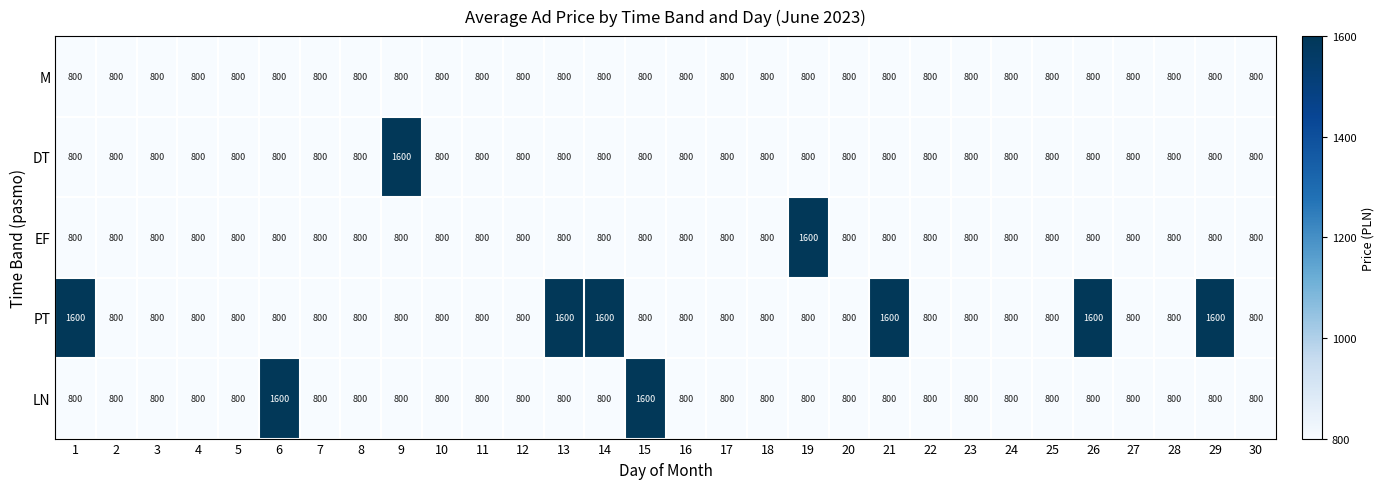

Which series changed the most between 10 and 14?

PT